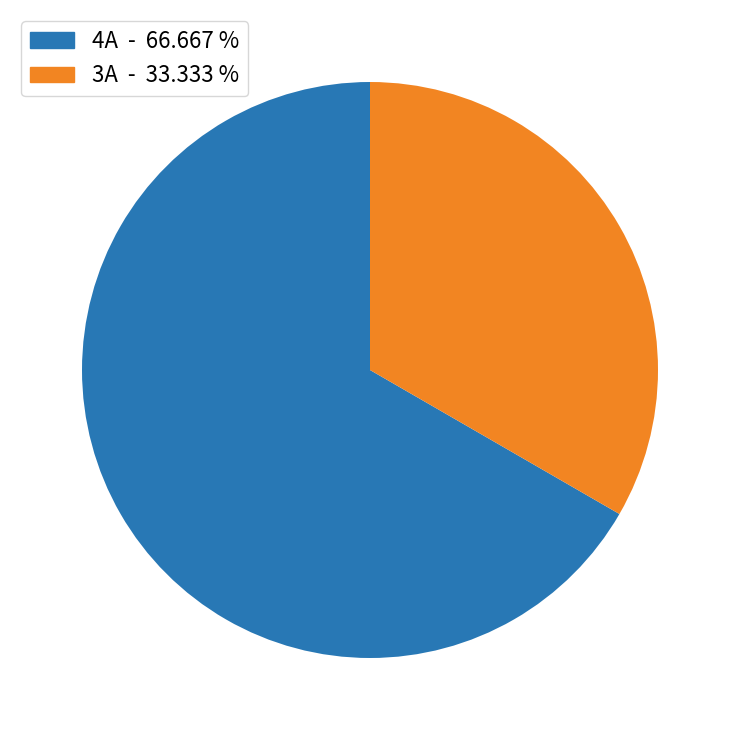

What is the ratio of the value at 3A to the value at 4A?

0.5